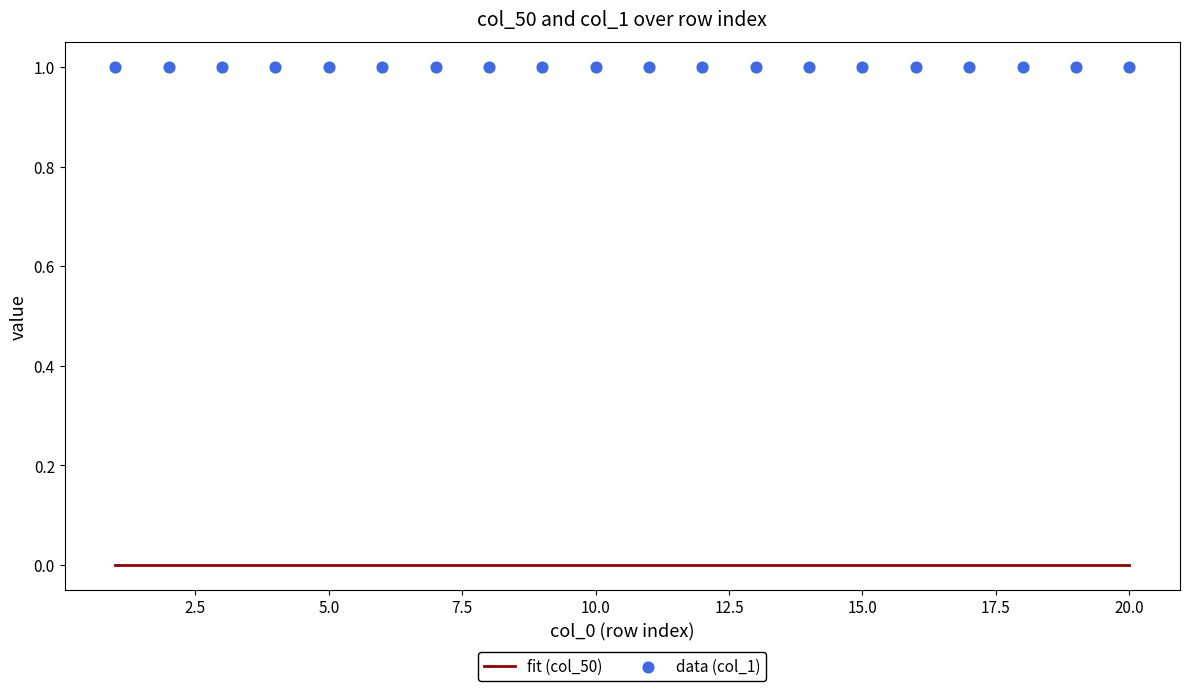

At which category is the sum across all series the highest?

1